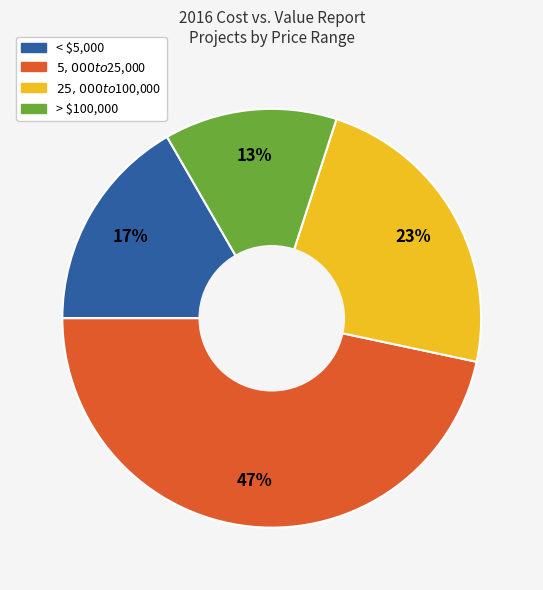

Does < $5,000 account for over 50% of the chart?

No